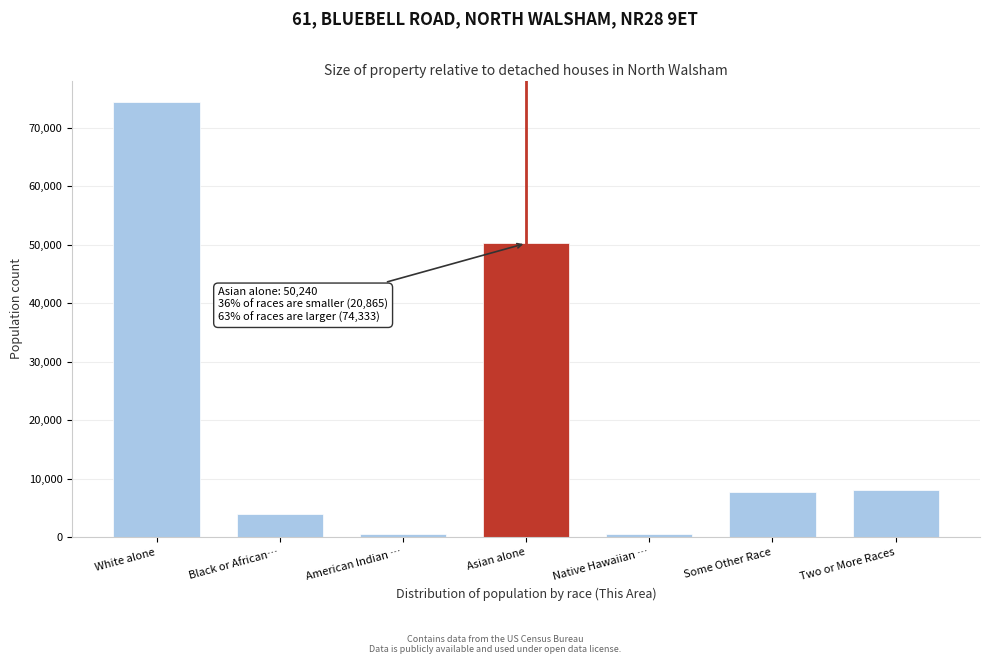

What is the label of the 1st bar from the left?

White alone